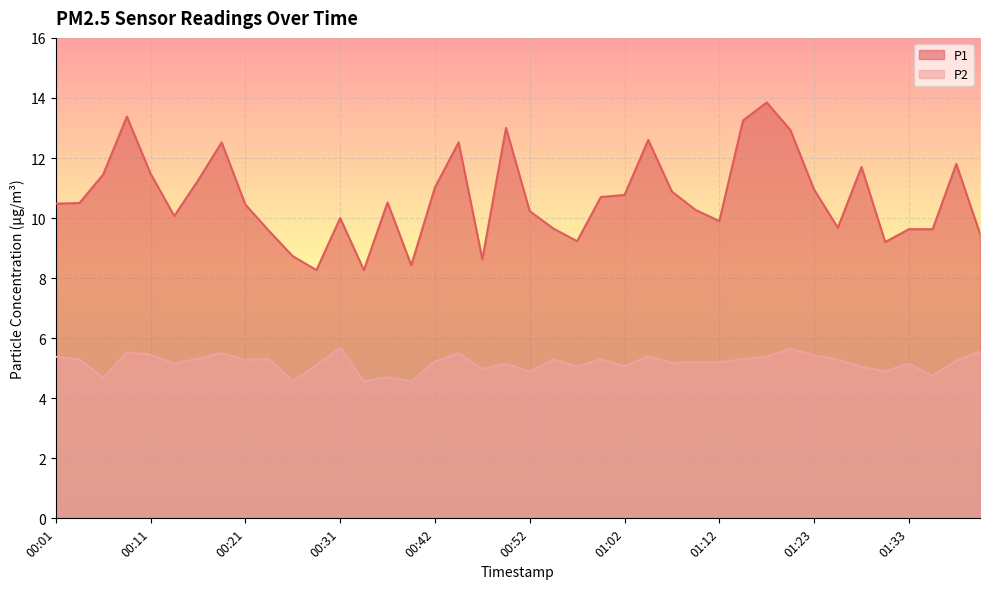

Rank the categories by P1 value from highest to lowest.

01:18, 00:09, 01:15, 00:49, 01:20, 01:05, 00:19, 00:44, 01:38, 01:28, 00:11, 00:06, 00:16, 00:42, 01:23, 01:07, 01:02, 01:00, 00:36, 00:03, 00:01, 00:21, 01:10, 00:52, 00:14, 00:31, 01:12, 01:25, 00:54, 01:33, 01:35, 00:24, 01:40, 00:57, 01:30, 00:26, 00:47, 00:39, 00:29, 00:34